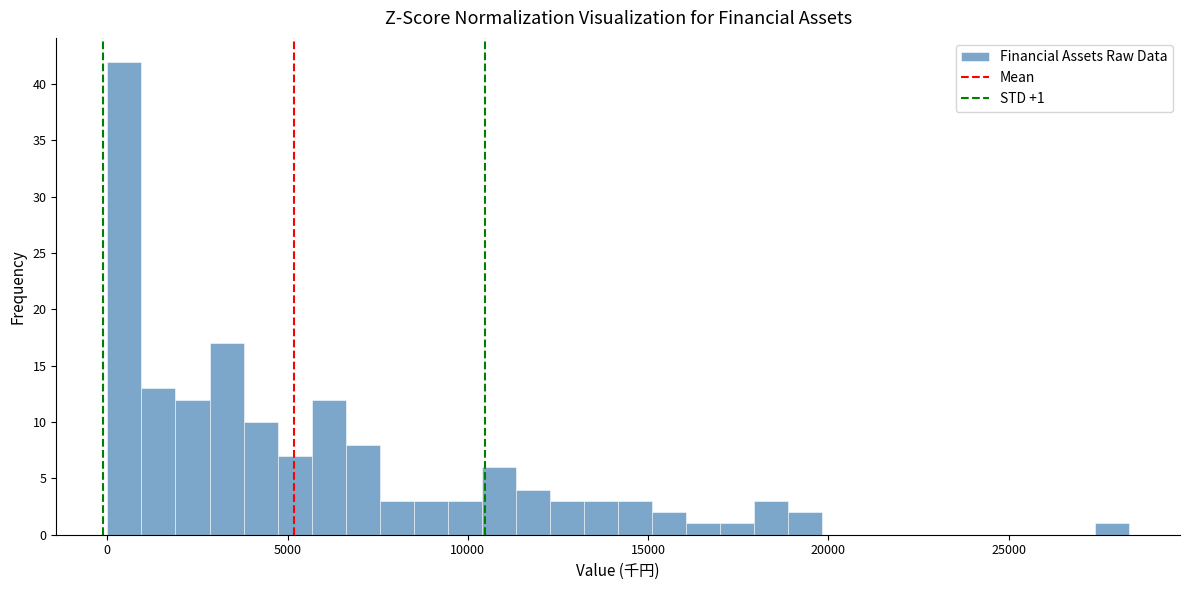

Read against the x-axis, roughly where is the centre of the tallest bar?

500